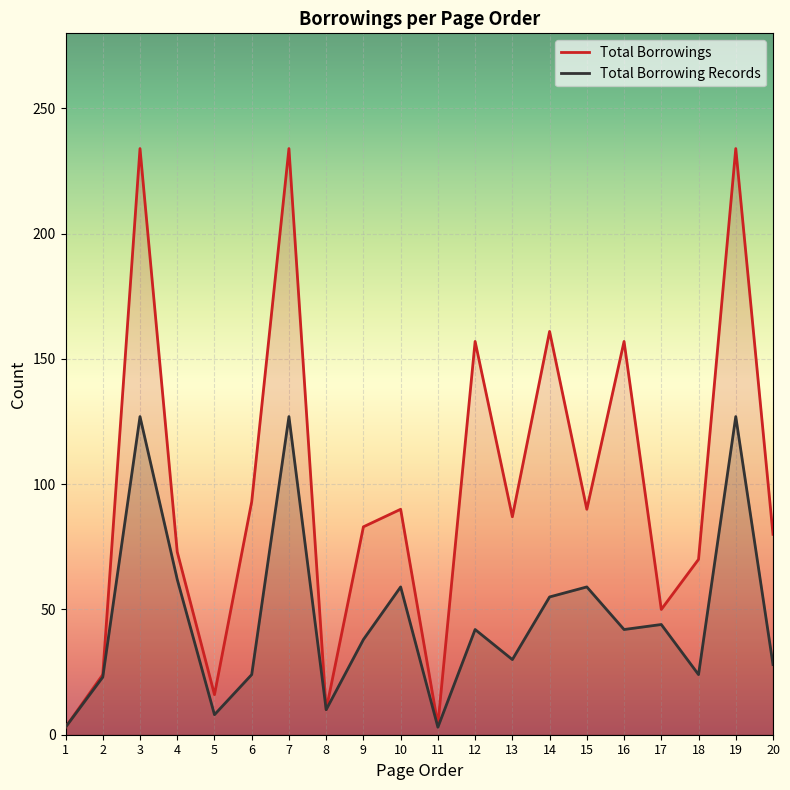

In Total Borrowings, how many points are higher than both neighbors (excluding endpoints)?

7